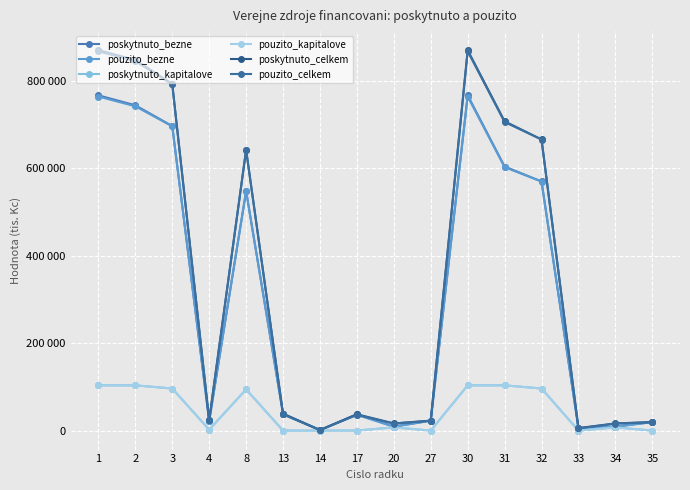

The value of pouzito_celkem at 30 is 867129. True or false?

True